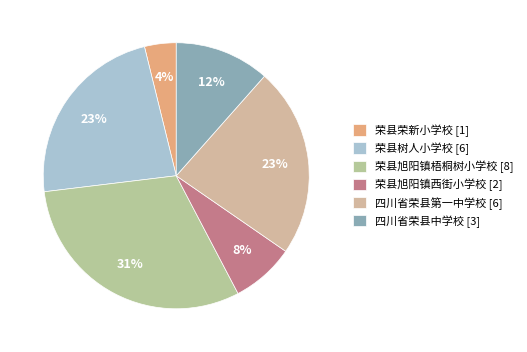

Which category has the biggest portion of the pie?

荣县旭阳镇梧桐树小学校